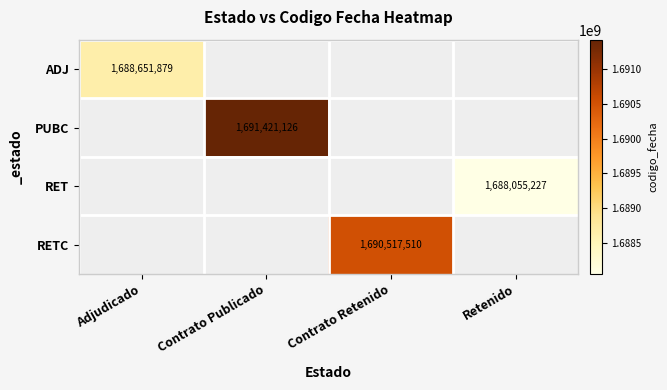

At which category is the sum across all series the highest?

Contrato Publicado